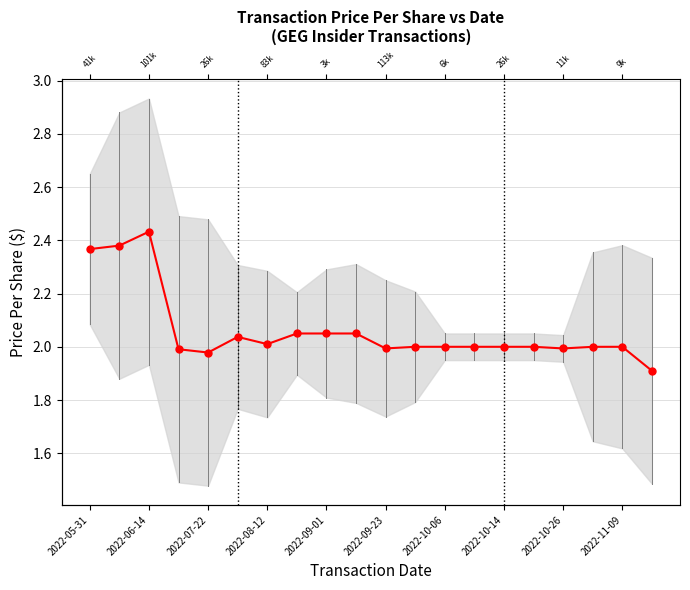

What is the difference between the values at 2022-09-01 and 19?

0.1